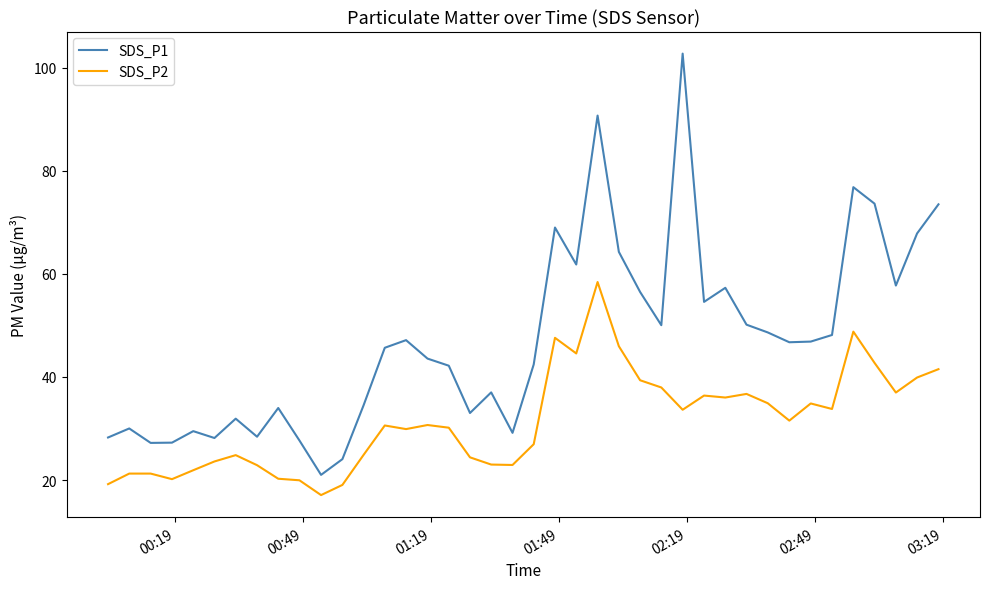

Which series has the largest total across all categories?

SDS_P1